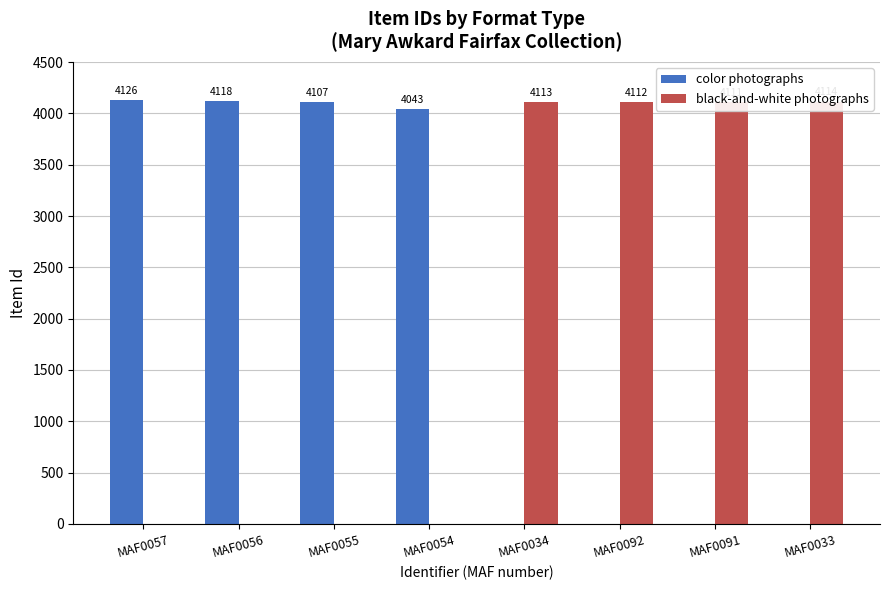

At which category does the chart reach its minimum across all series?

MAF0034